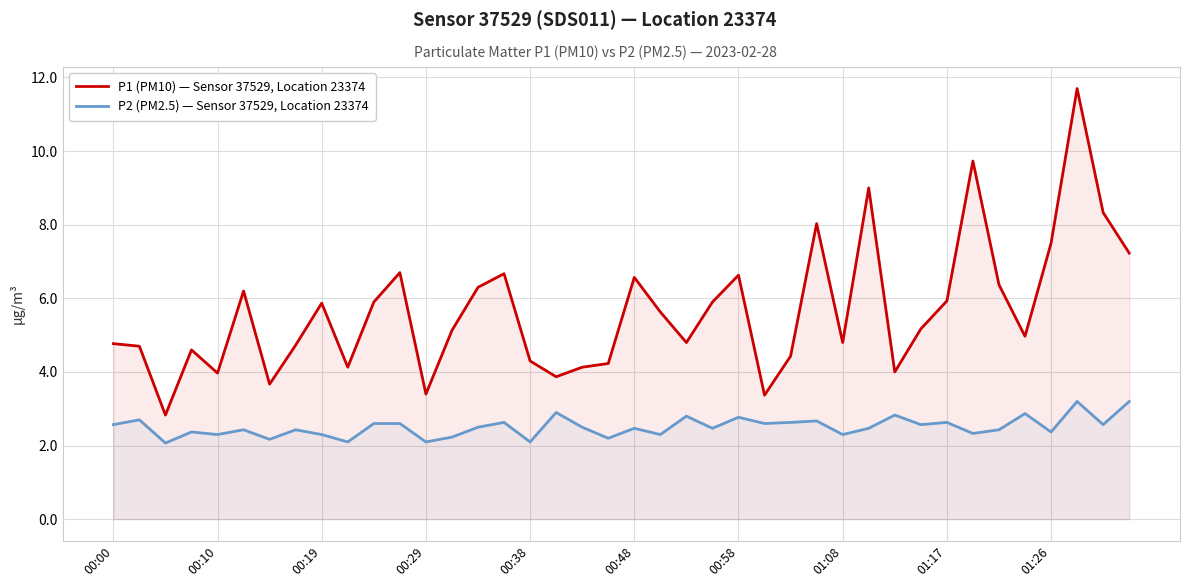

Is the value of P1 (PM10) — Sensor 37529, Location 23374 at 29 greater than the value of P2 (PM2.5) — Sensor 37529, Location 23374 at 29?

Yes